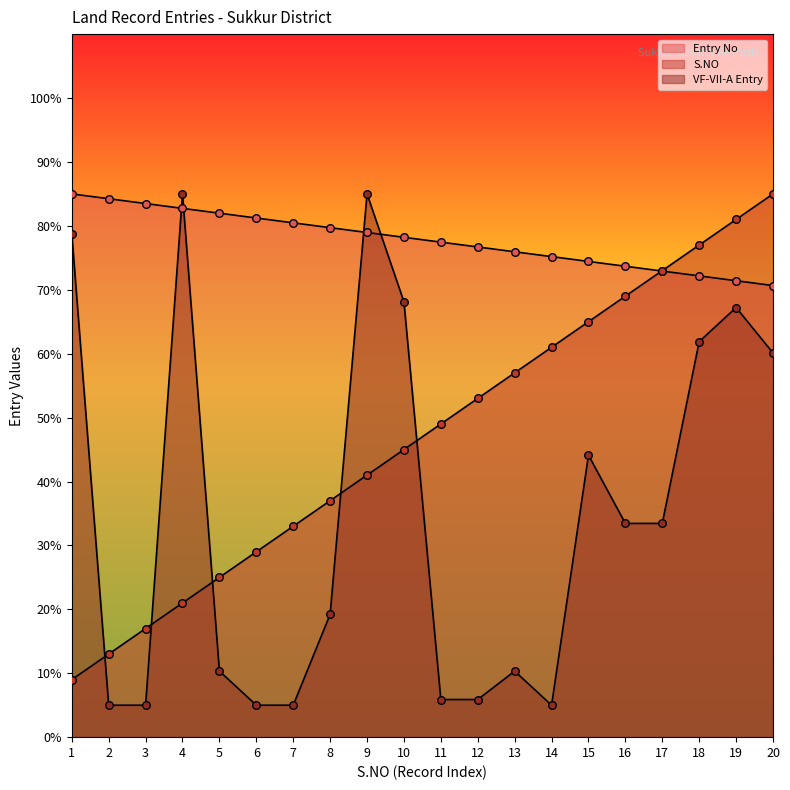

Which series has the largest total across all categories?

Entry No